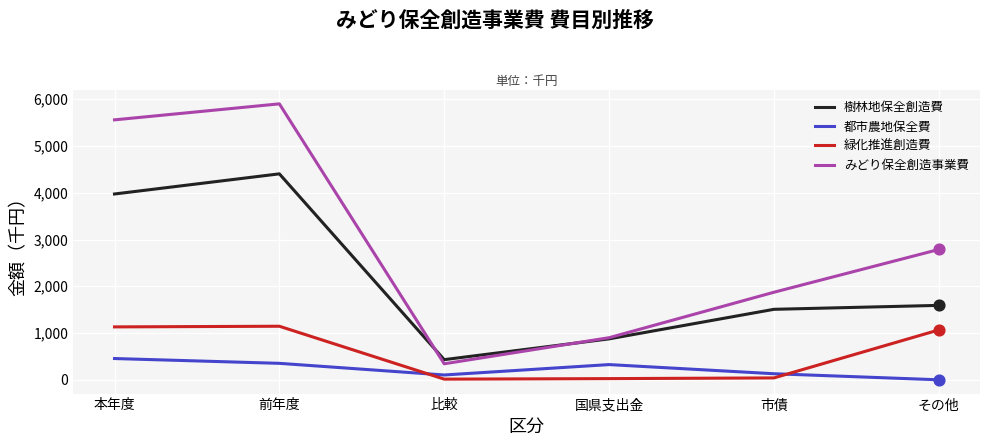

What are all the series names shown in the legend?

樹林地保全創造費, 都市農地保全費, 緑化推進創造費, みどり保全創造事業費